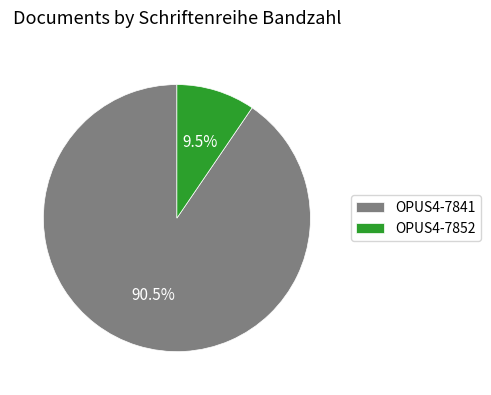

Count the number of slices in the pie.

2